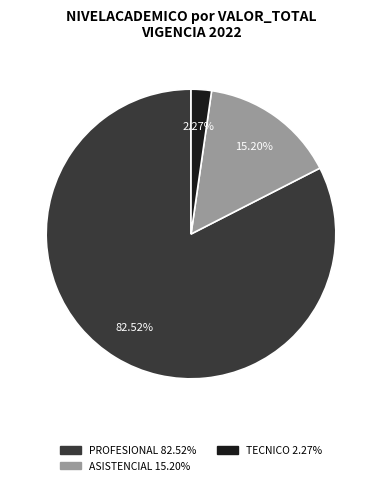

Does any single category account for the majority?

Yes